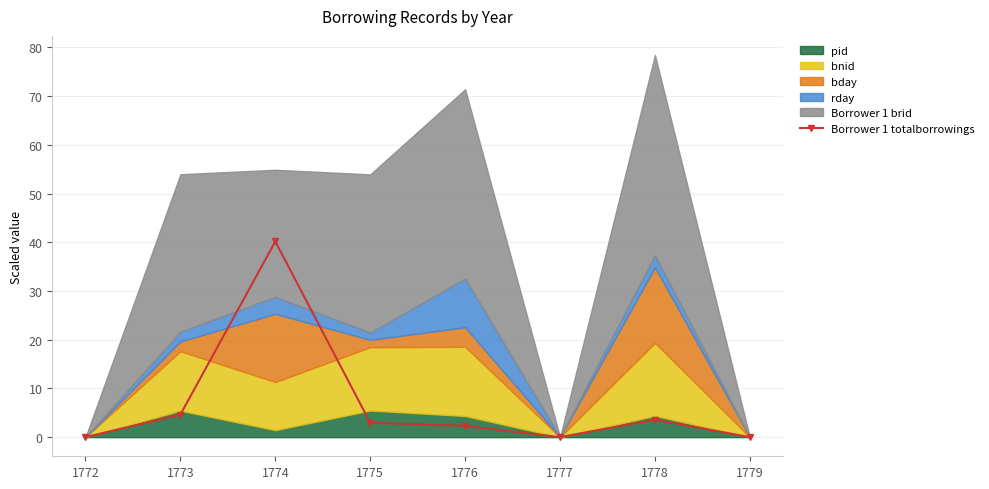

Where does the data first go above 2?

1773